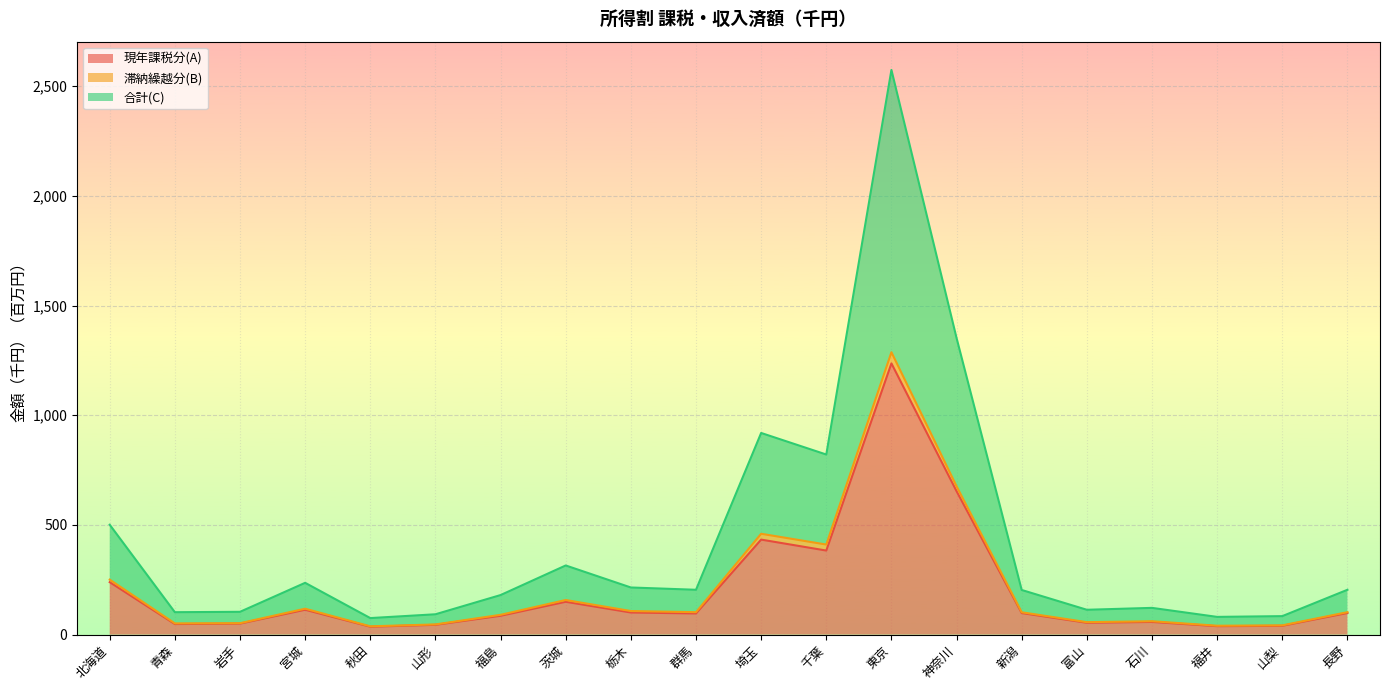

The value of 現年課税分(A) at 宮城 is 113.1. True or false?

True